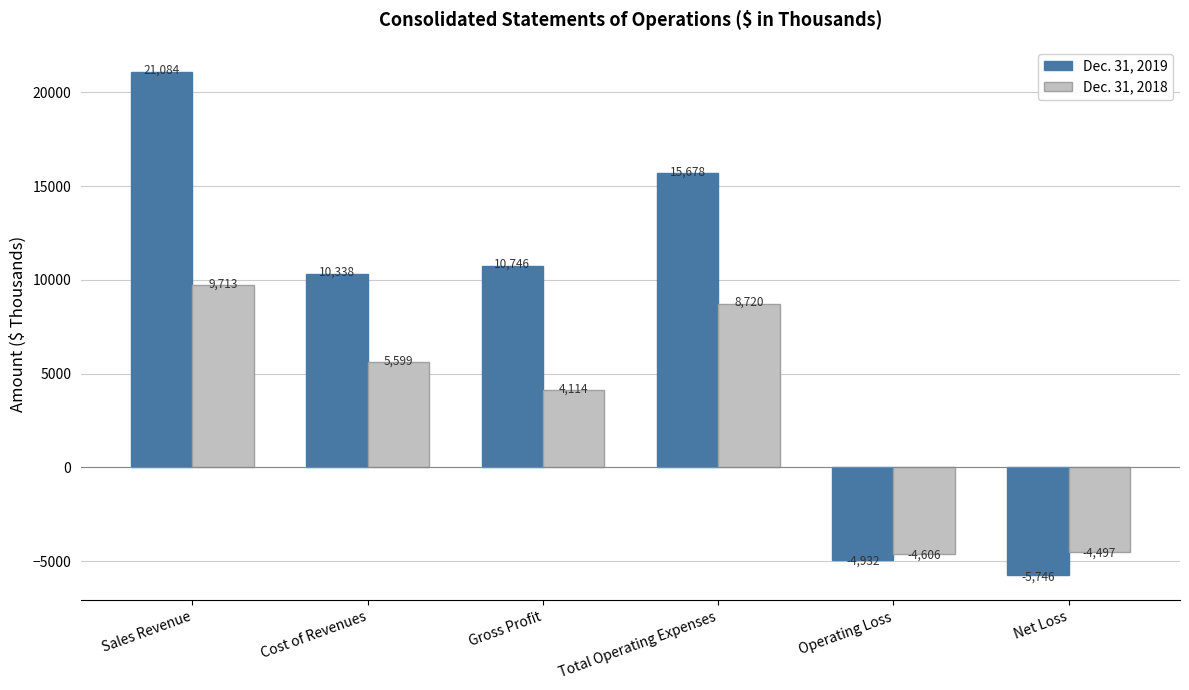

What is the spread (max minus min) of values at Net Loss?

1249